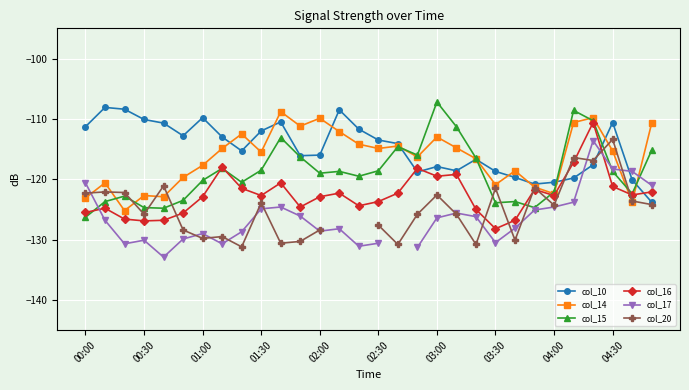

The col_14 series shows -114.9 at 02:30. True or false?

True